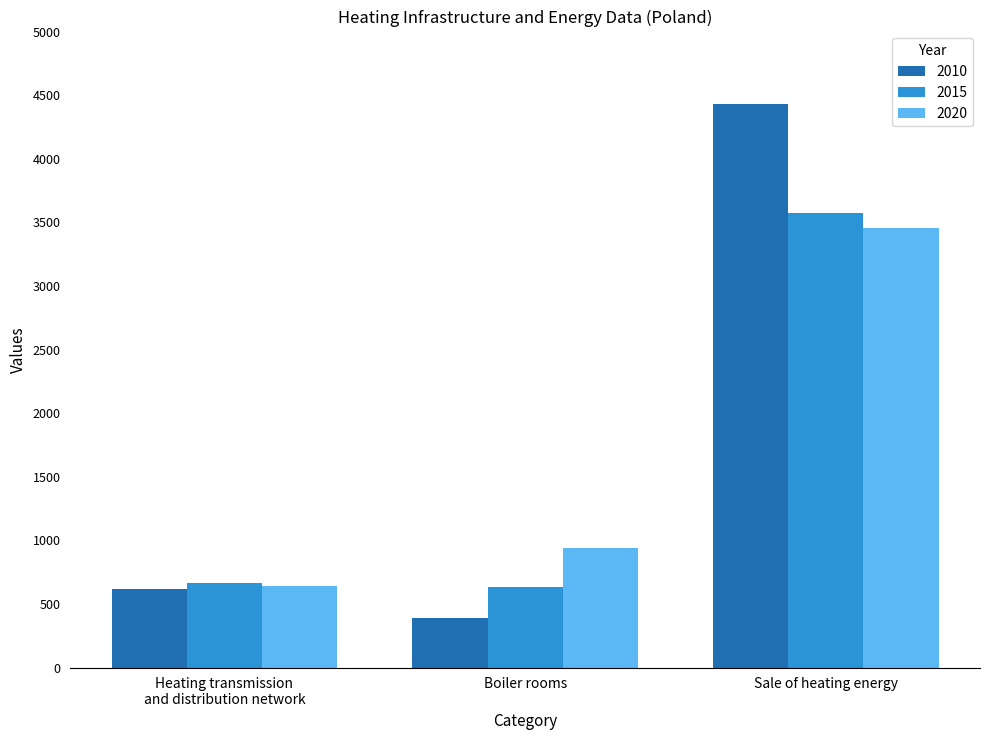

The 2020 series shows 1415.1 at Boiler rooms. True or false?

False